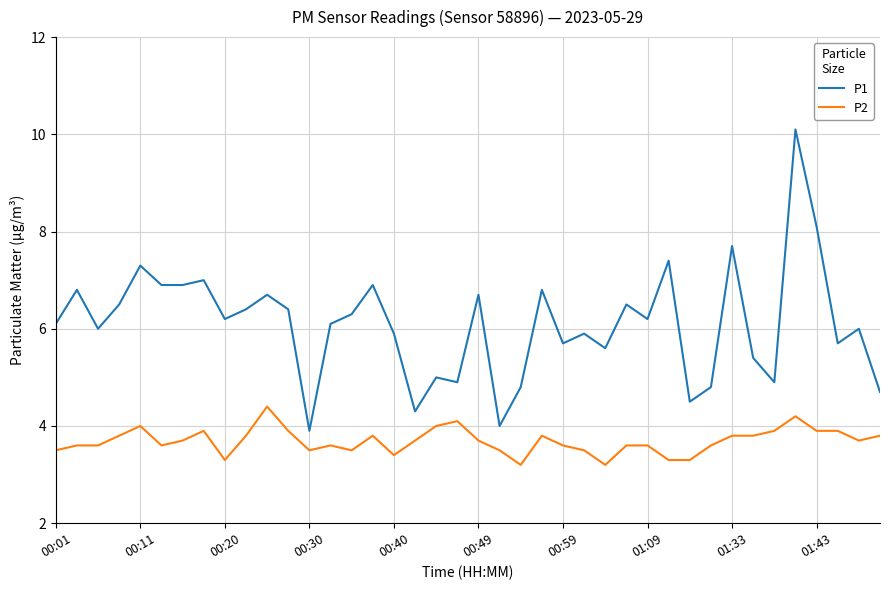

True or false: P1 and P2 cross at least once.

False